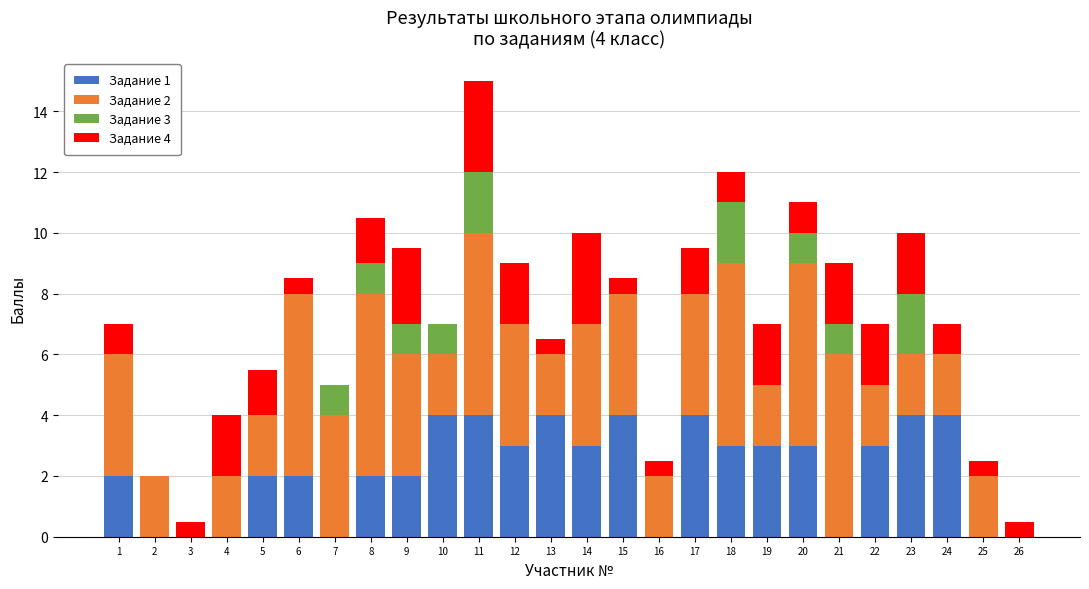

Is it true that Задание 1 equals 6.8 at 15?

False